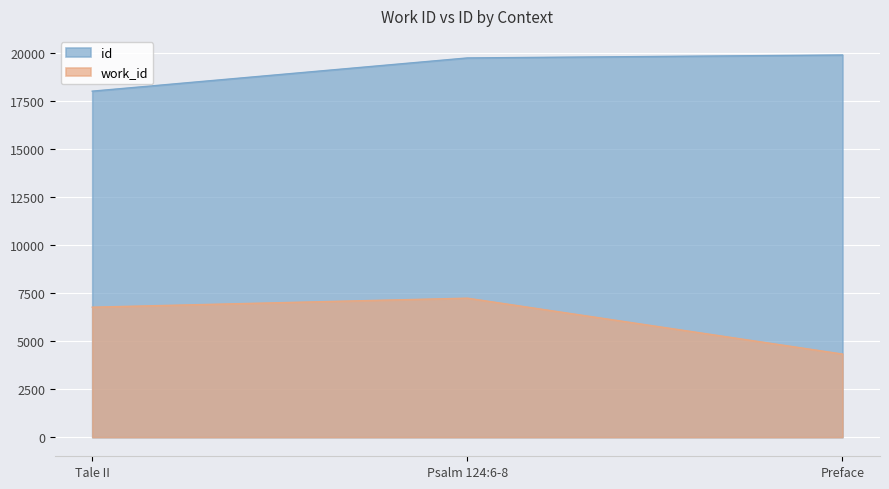

Rank the series by their average value, from highest to lowest.

id, work_id